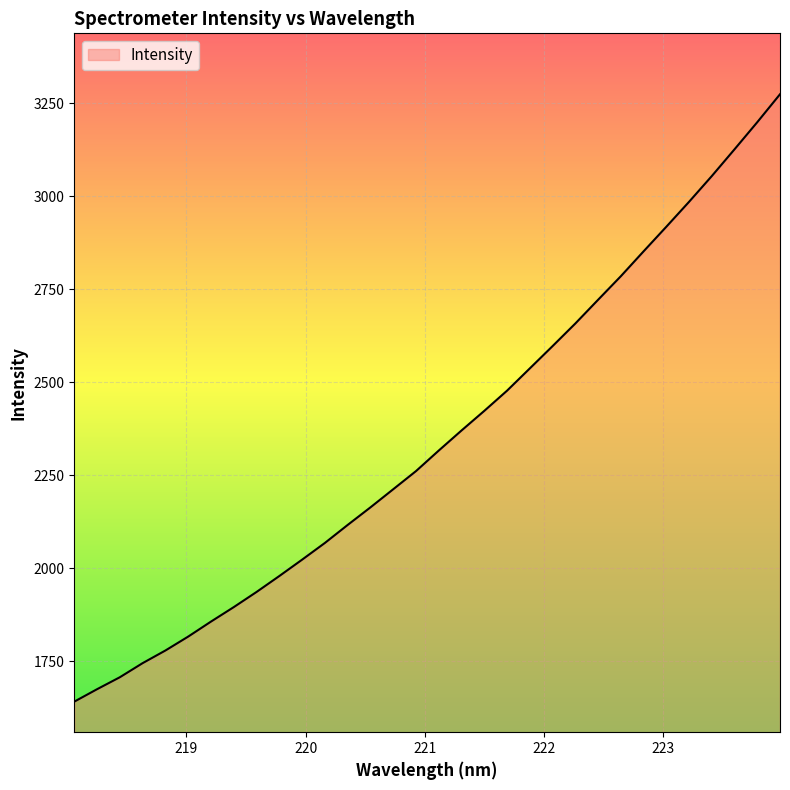

True or false: the data has more than 2 interior local peaks.

False